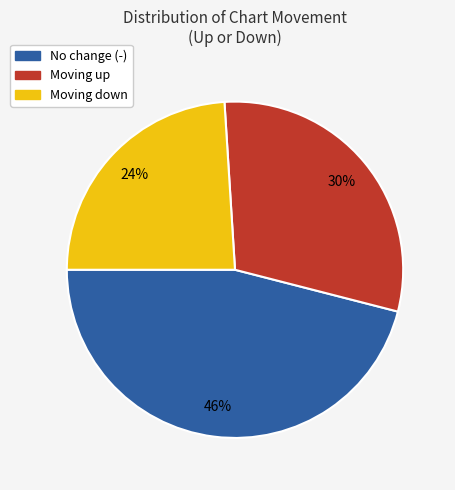

To the nearest percent, what is the average slice percentage?

33%